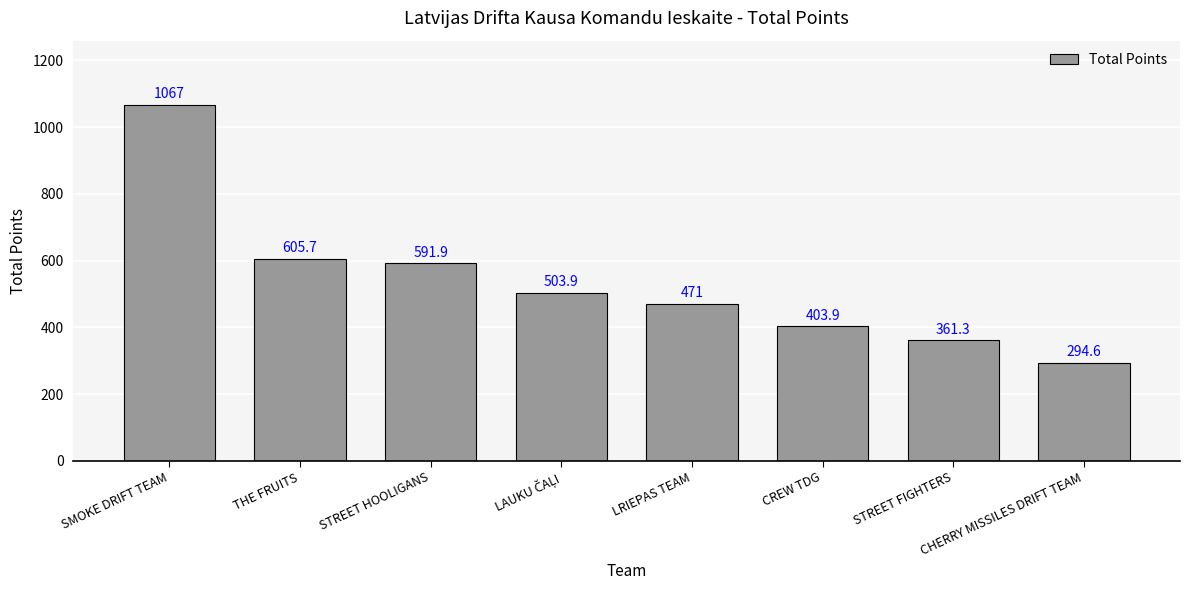

What position from the right is LRIEPAS TEAM?

4